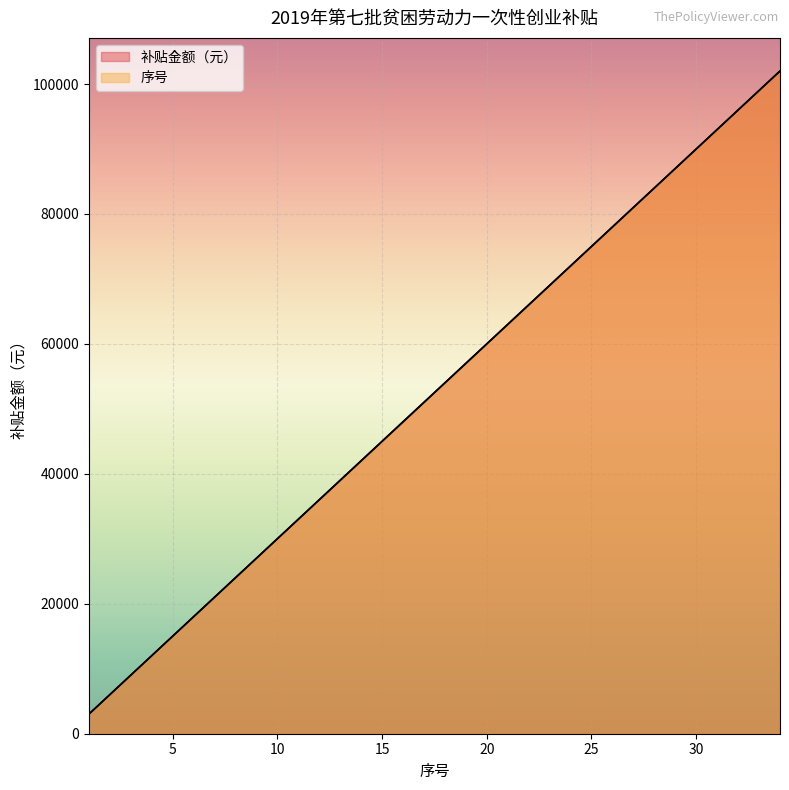

Reading left to right, what are all the values shown in this chart?

1=3000	2=6000	3=9000	4=12000	5=15000	6=18000	7=21000	8=24000	9=27000	10=30000	11=33000	12=36000	13=39000	14=42000	15=45000	16=48000	17=51000	18=54000	19=57000	20=60000	21=63000	22=66000	23=69000	24=72000	25=75000	26=78000	27=81000	28=84000	29=87000	30=90000	31=93000	32=96000	33=99000	34=102000